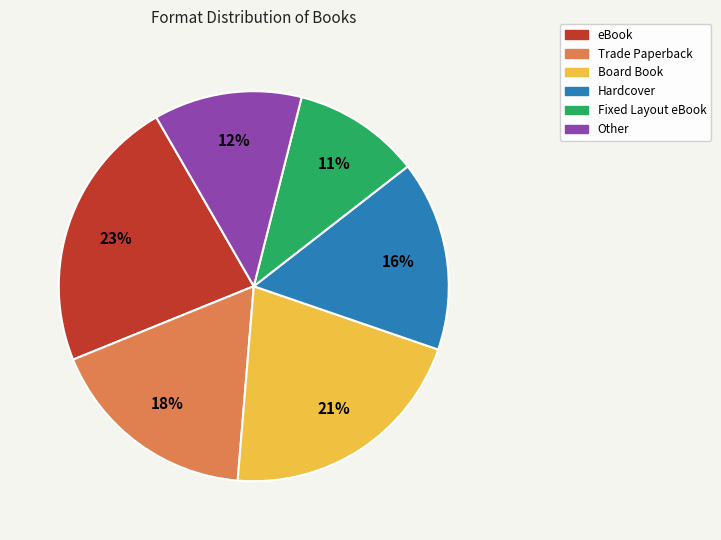

Is there any slice that represents more than half of the pie?

No